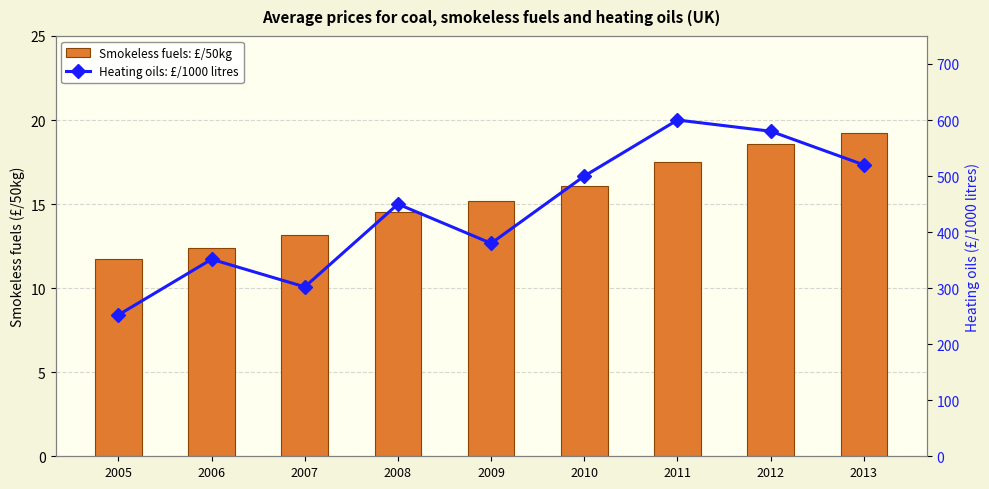

What is the average value of the Heating oils: £/1000 litres series?

437.3